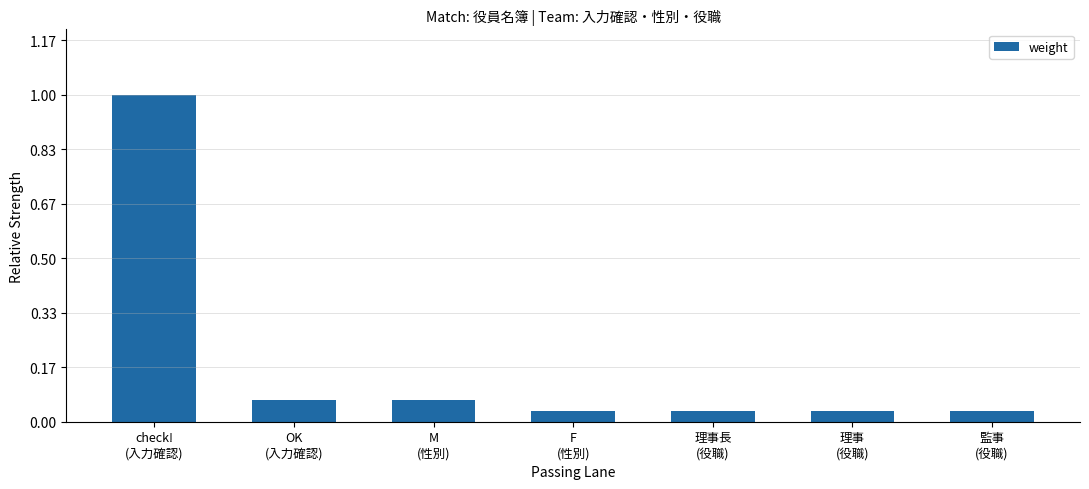

What is the smallest value displayed?

1